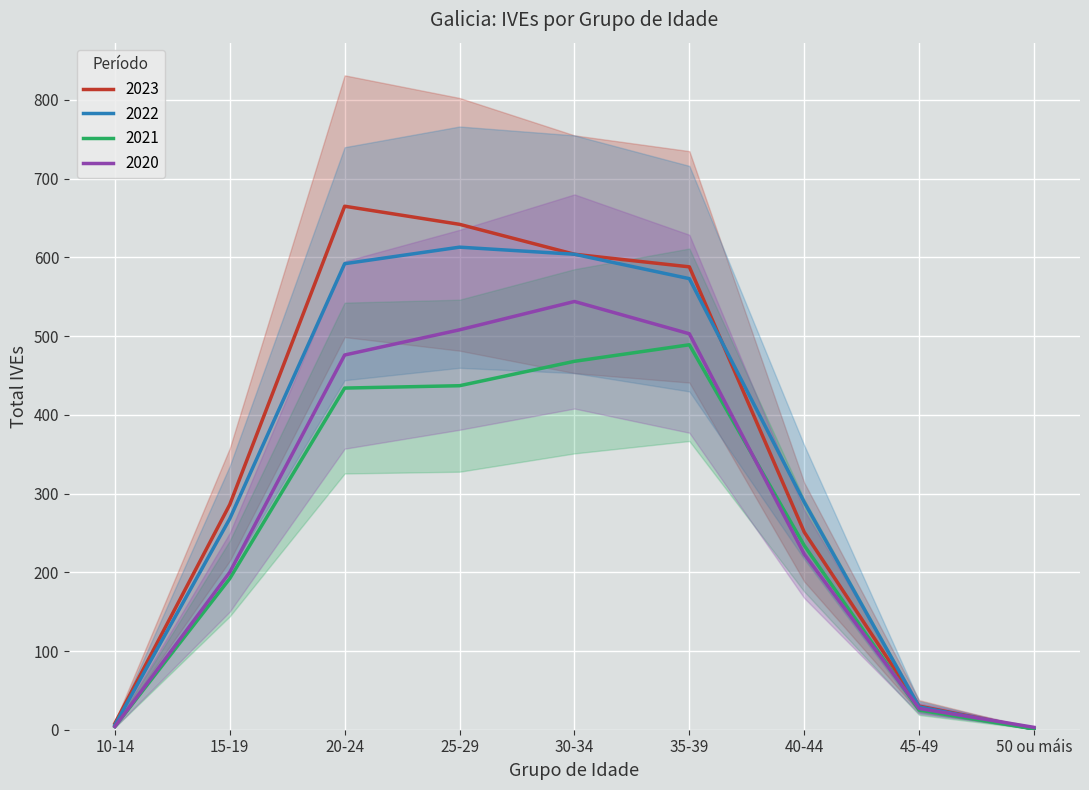

What is the approximate value of 2022 at 40-44, to the nearest 10?

290